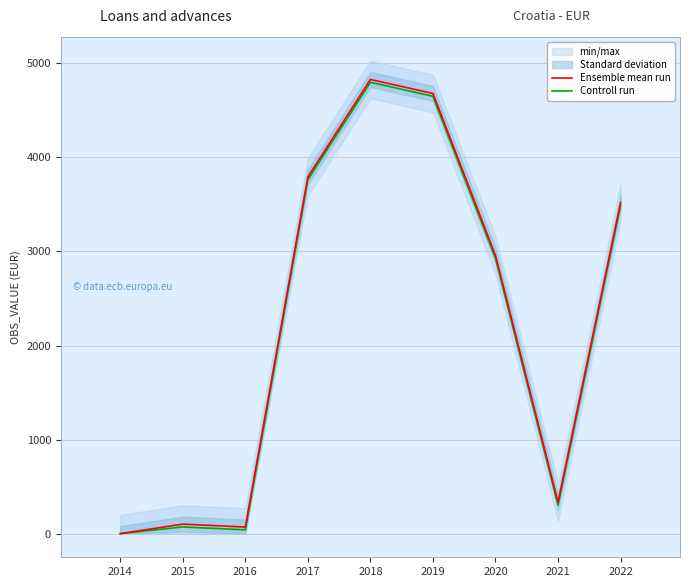

What is the value of the Controll run point at the 9th from the left?

3491